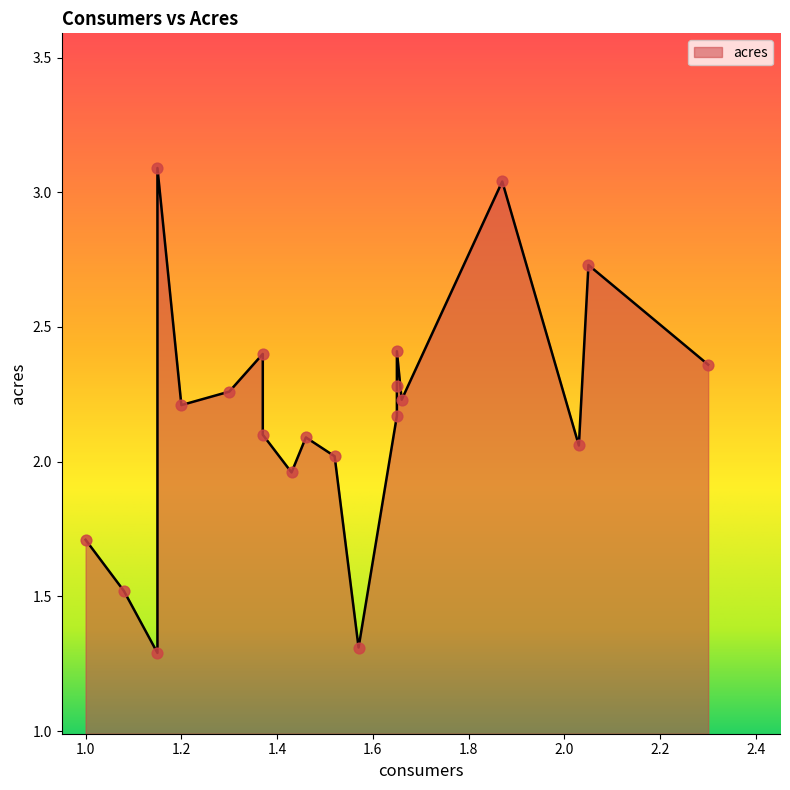

What is the ratio of the value at 1.65 to the value at 2.3?

0.9